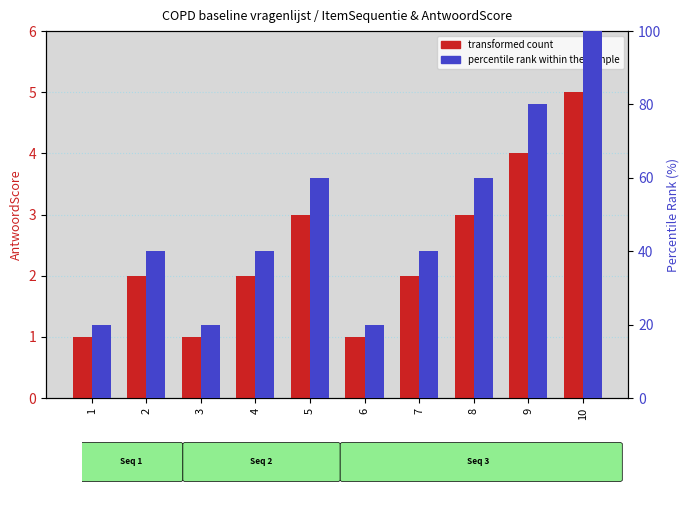

At which category does the chart reach its minimum across all series?

1